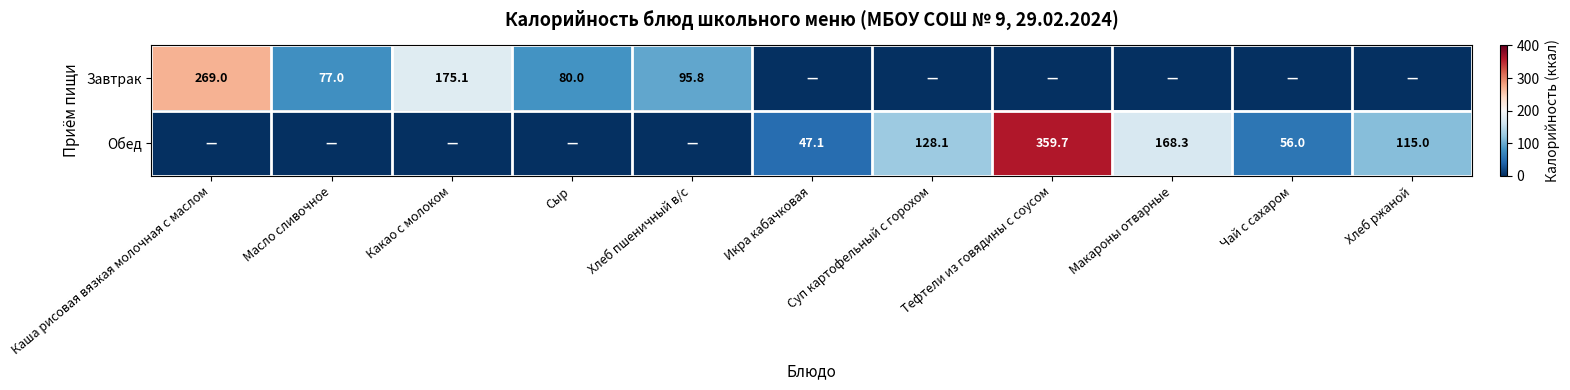

Is the value of Завтрак at Каша рисовая вязкая молочная с маслом greater than the value of Обед at Икра кабачковая?

Yes